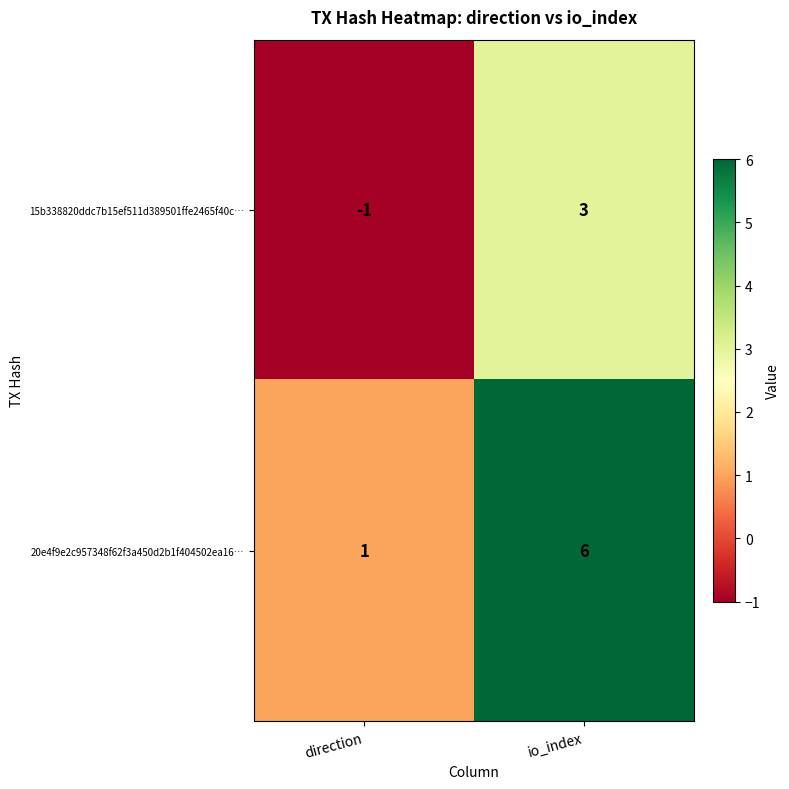

Which category has the highest value across all series?

io_index